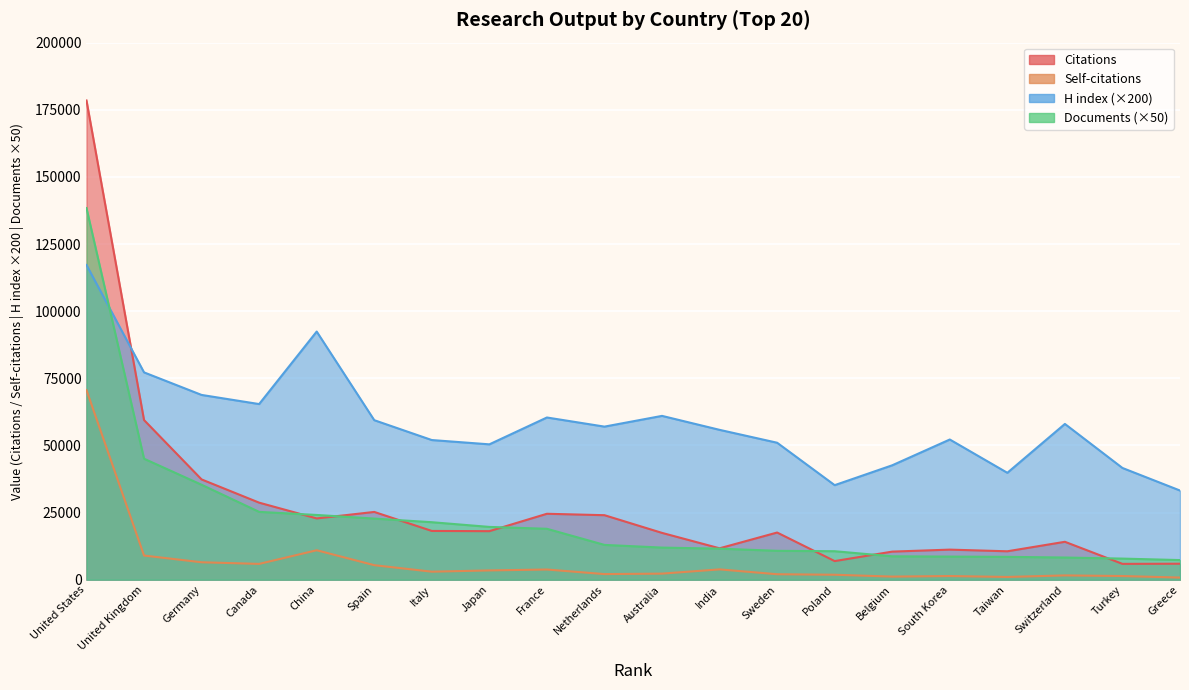

True or false: Self-citations has more than 0 points higher than both neighbors.

True